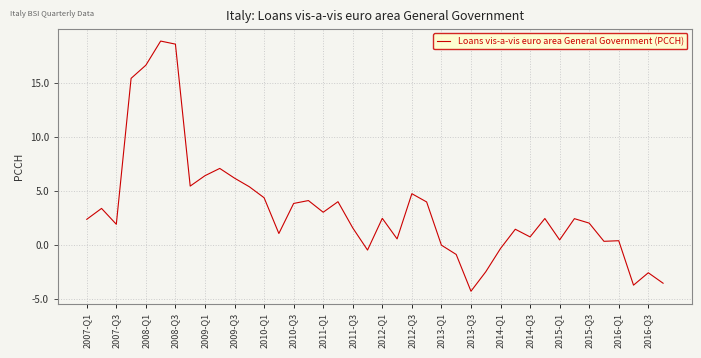

What is the smallest value displayed?

-4.2